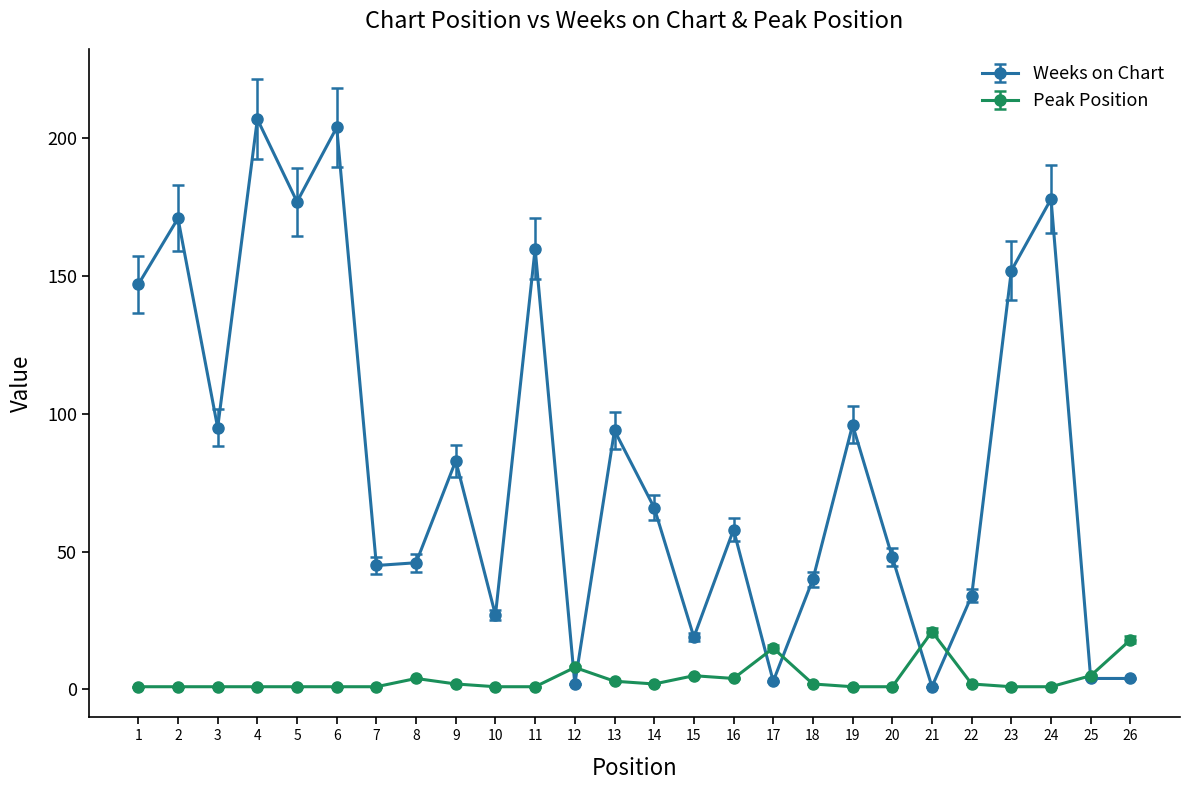

True or false: Weeks on Chart and Peak Position intersect in this chart.

True